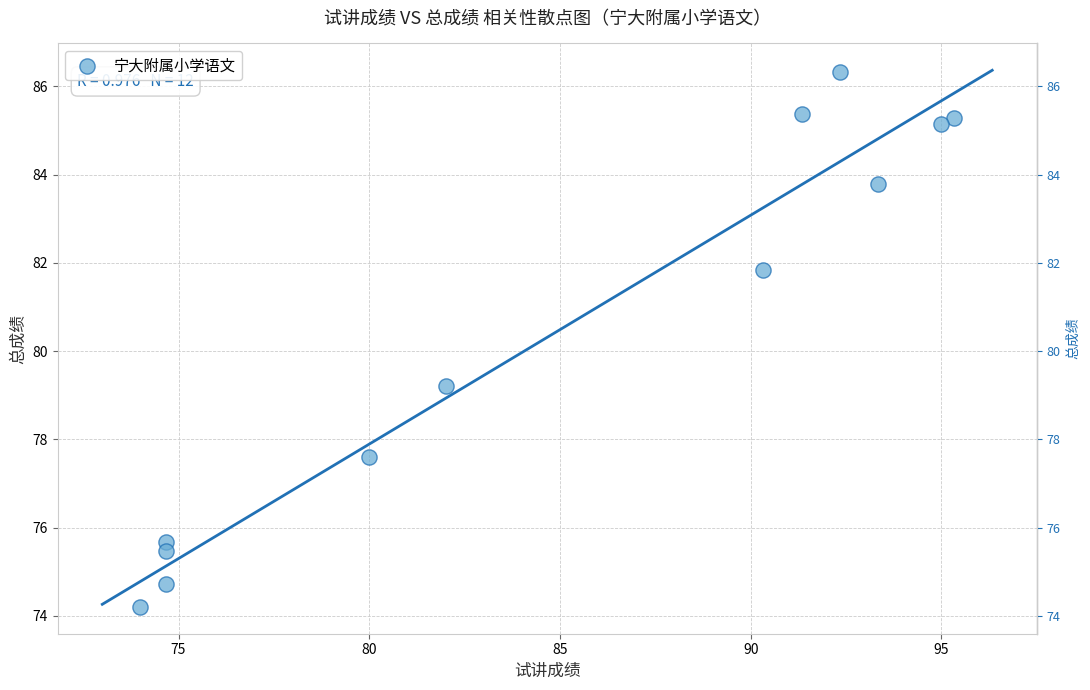

What Y value in the scatter plot is closest to 80?

79.2